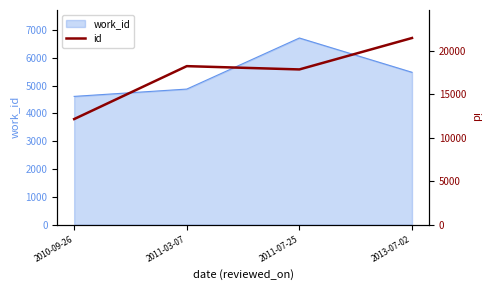

What is the average value?

17408